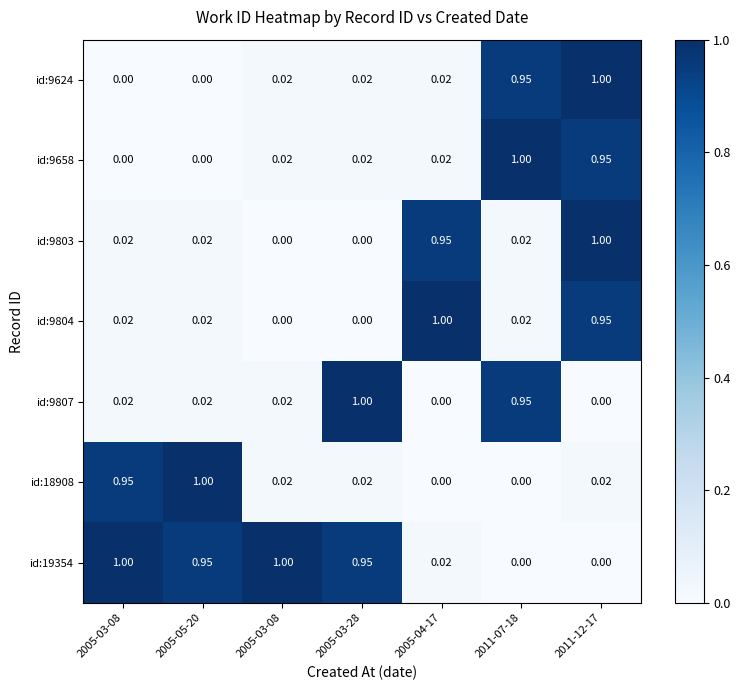

How many data points does each series have?

7